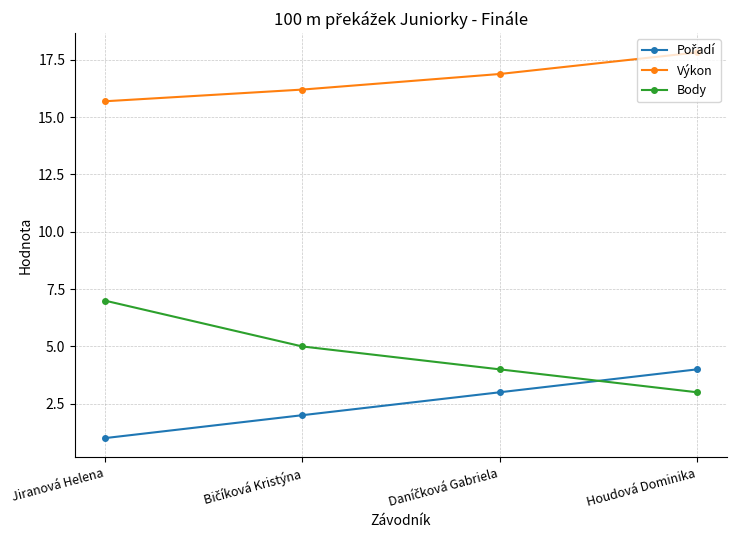

What is the sum of all Výkon values?

66.6